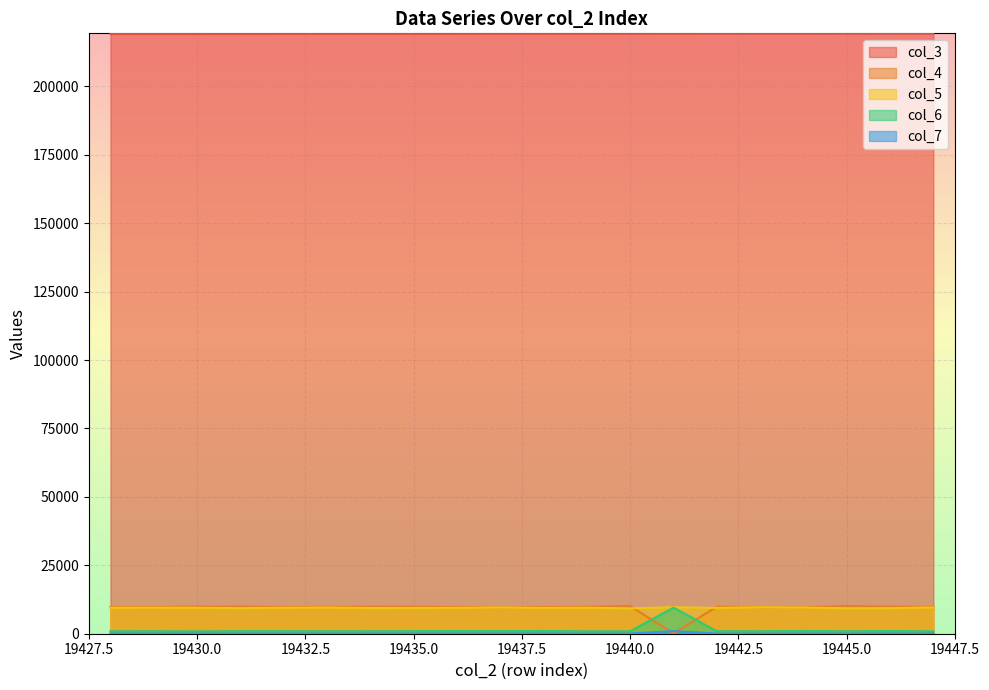

Is the value of col_3 at 19441 greater than the value of col_7 at 19437?

Yes